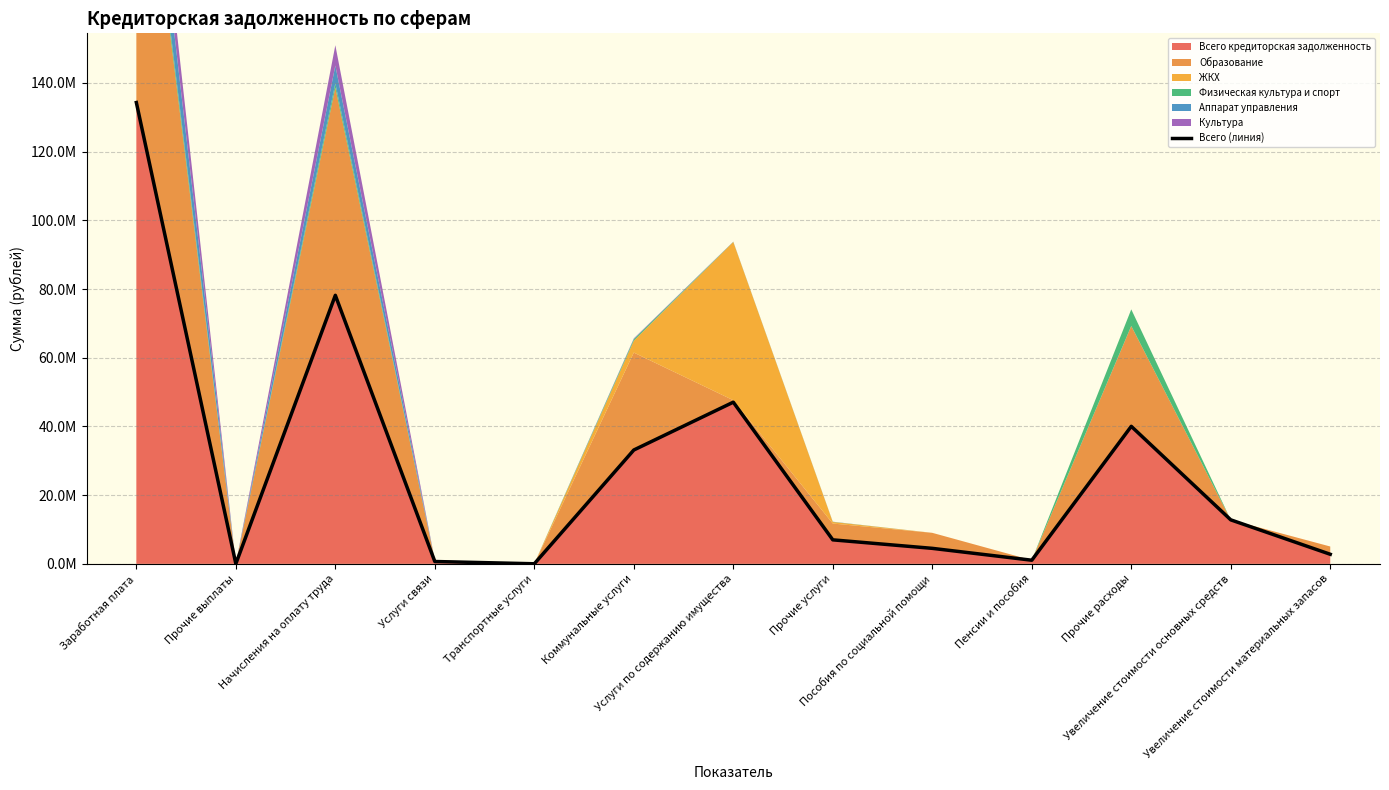

Reading right to left, what are all the values shown in this chart?

2791609.6	12815904.9	40039080.9	1061567.9	4518007.4	6991459.4	47071976.0	33149323.6	28499.0	685494.3	78181191.7	33413.4	134303986.8